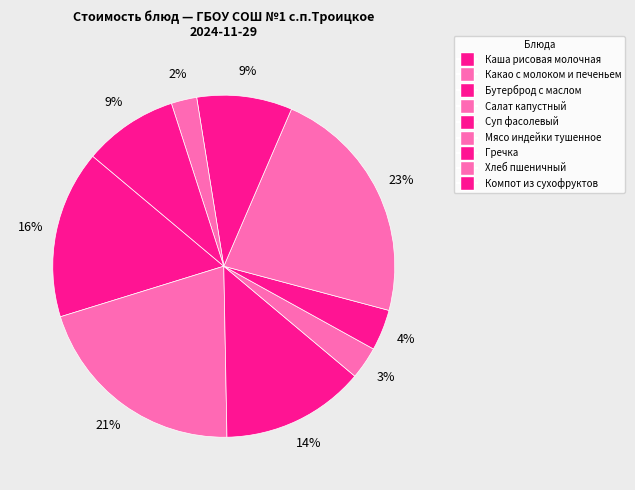

Count the number of slices in the pie.

9